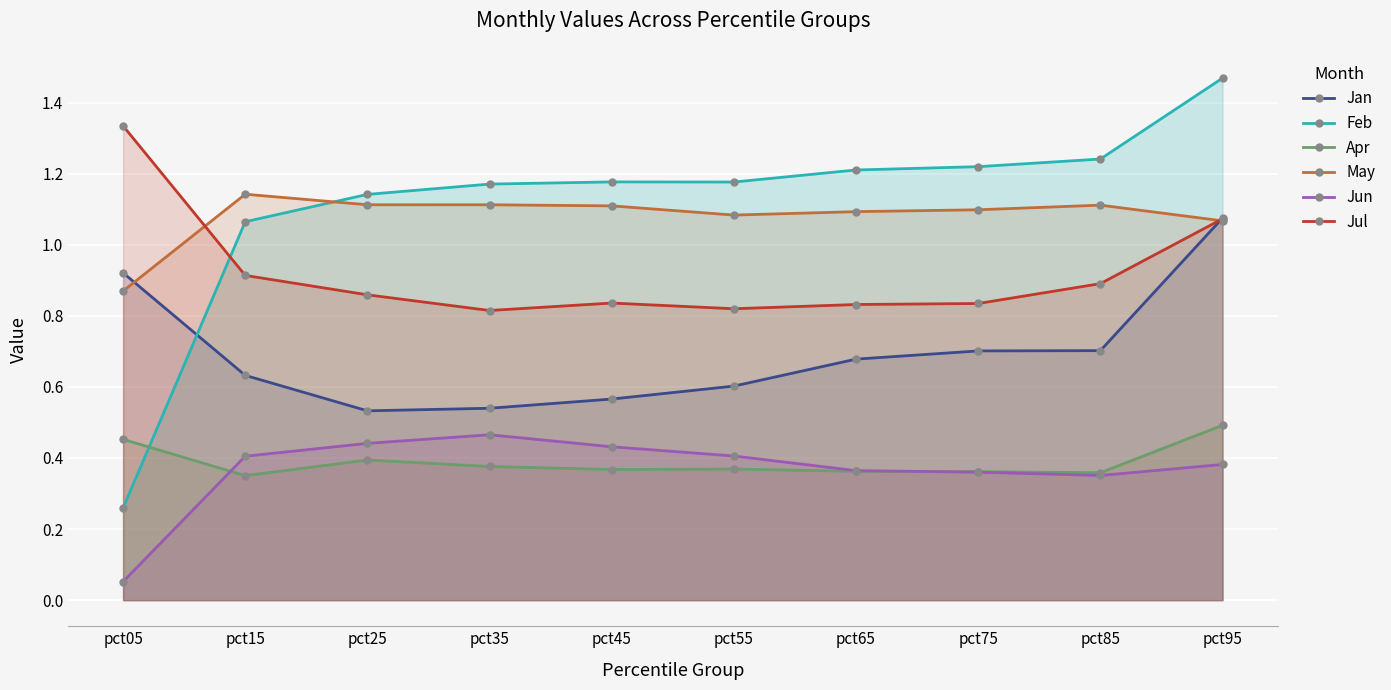

Which series has the largest total across all categories?

Feb